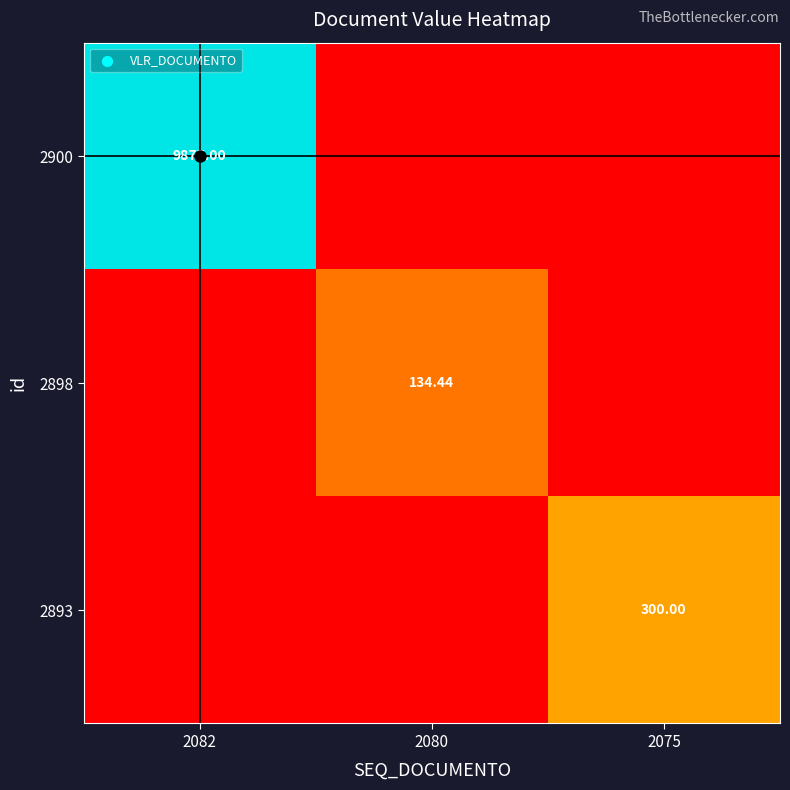

Which category has the highest value in the 2898 series?

2080